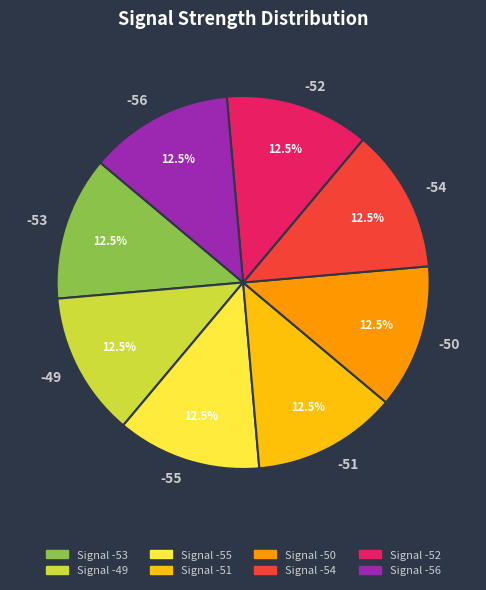

How many segments does this pie chart have?

8